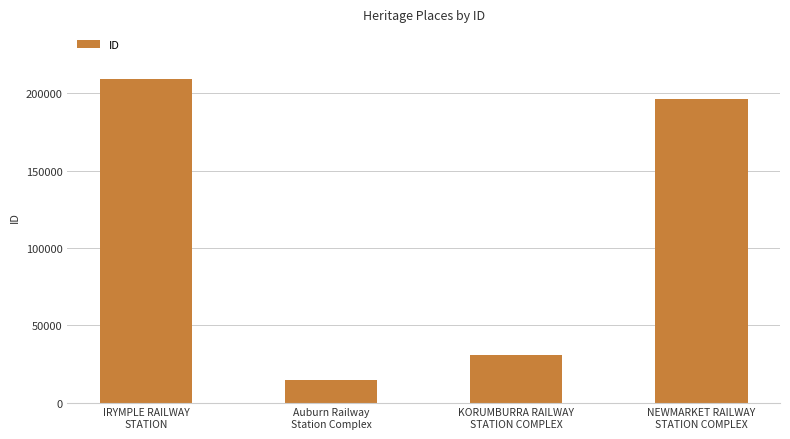

True or false: the data shows 30742 at KORUMBURRA RAILWAY
STATION COMPLEX.

True